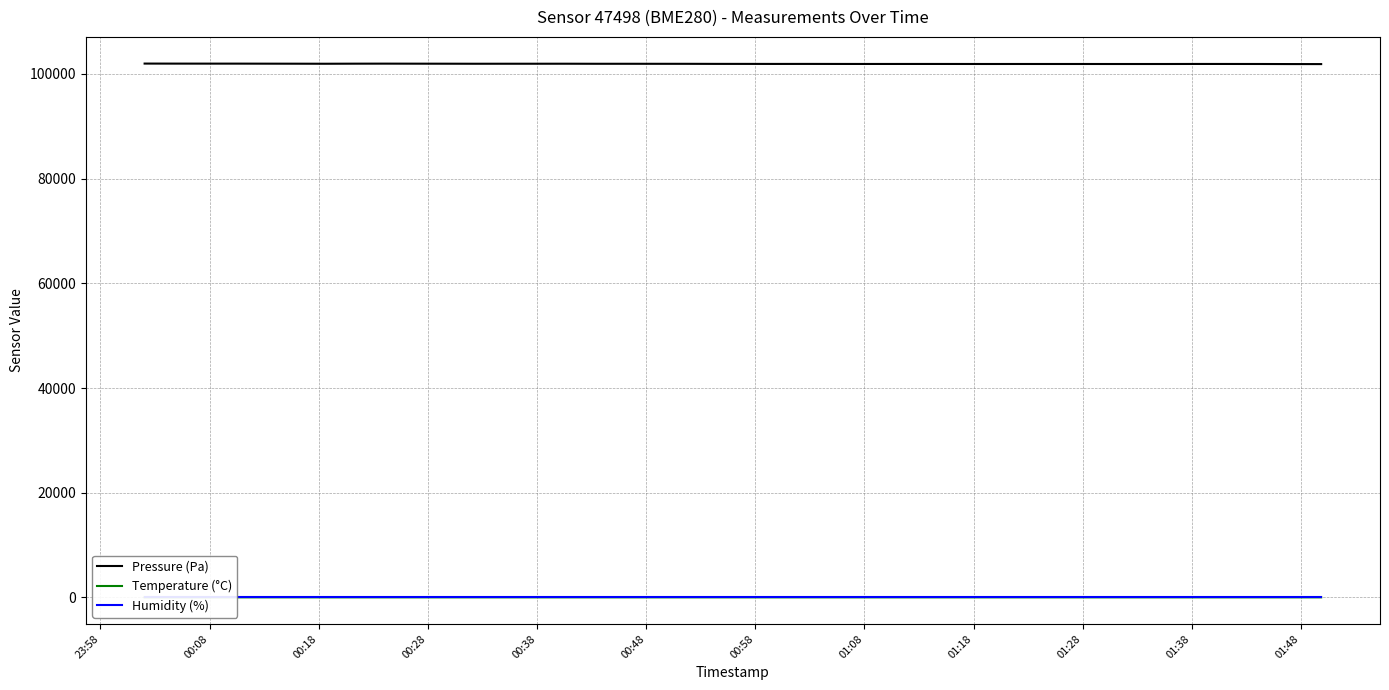

What is the highest value of the Pressure (Pa) series?

101988.0